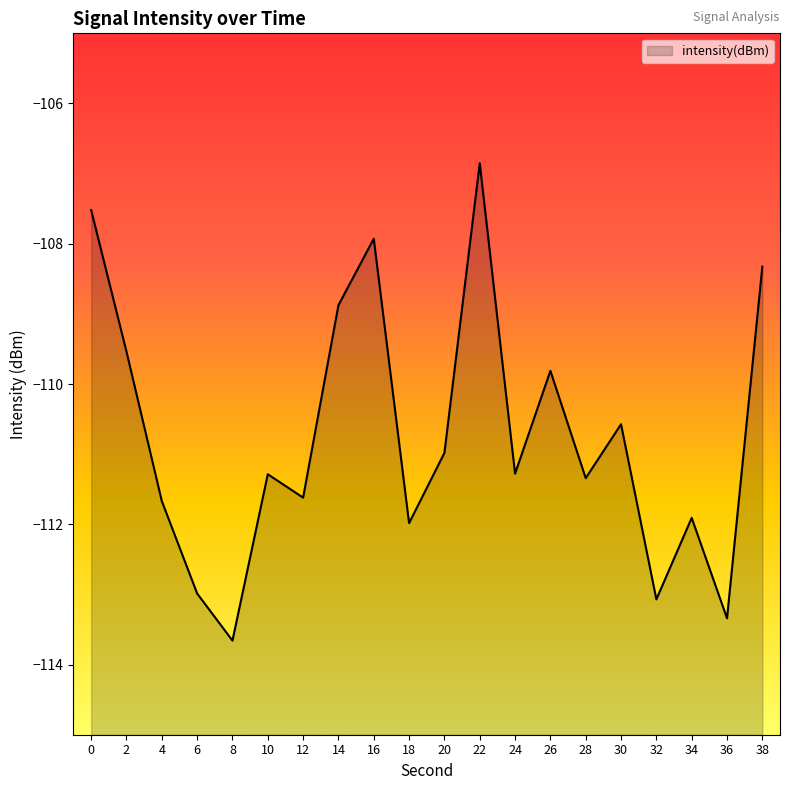

What is the maximum value shown in the chart?

-106.9